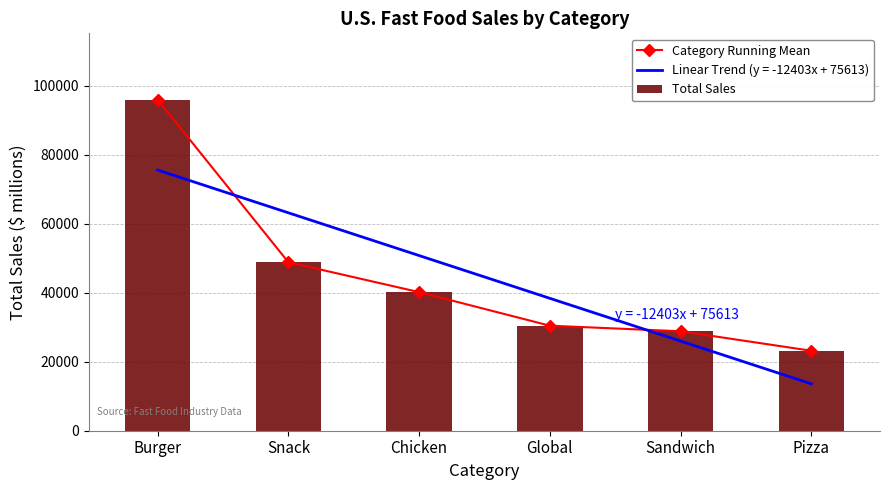

What is the label of the 2nd bar from the right?

Sandwich